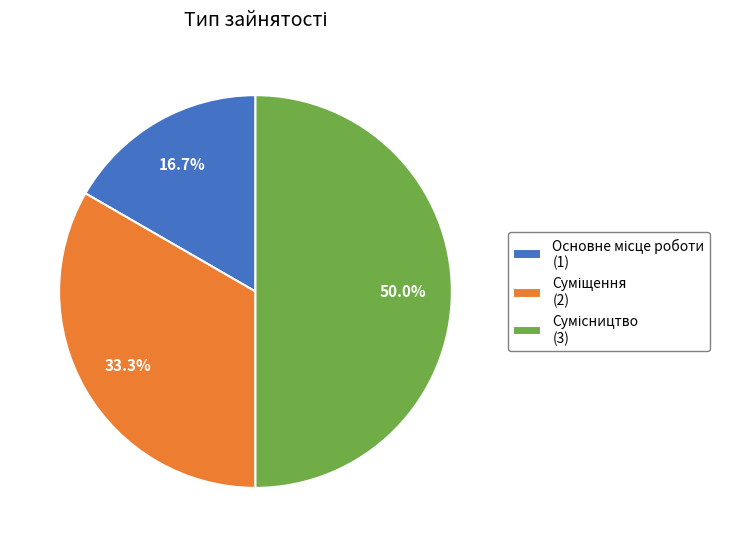

Is Сумісництво the majority of the pie?

No